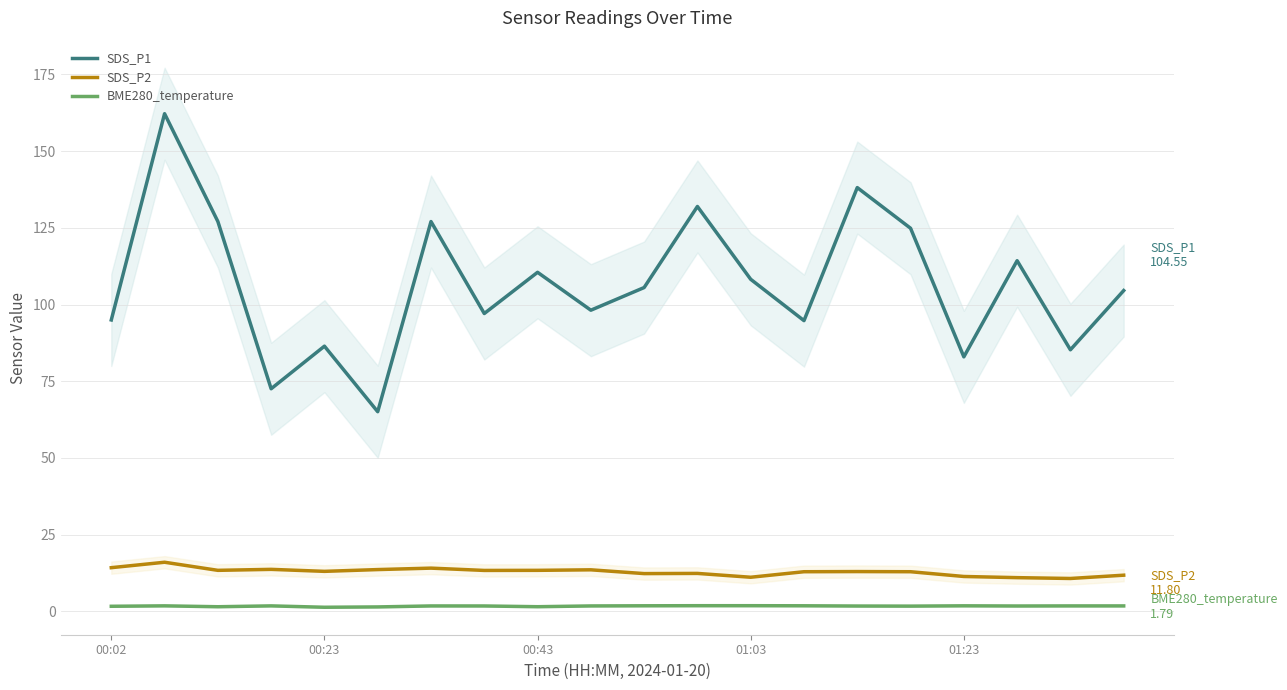

Is it true that SDS_P1 equals 46.2 at 01:03?

False